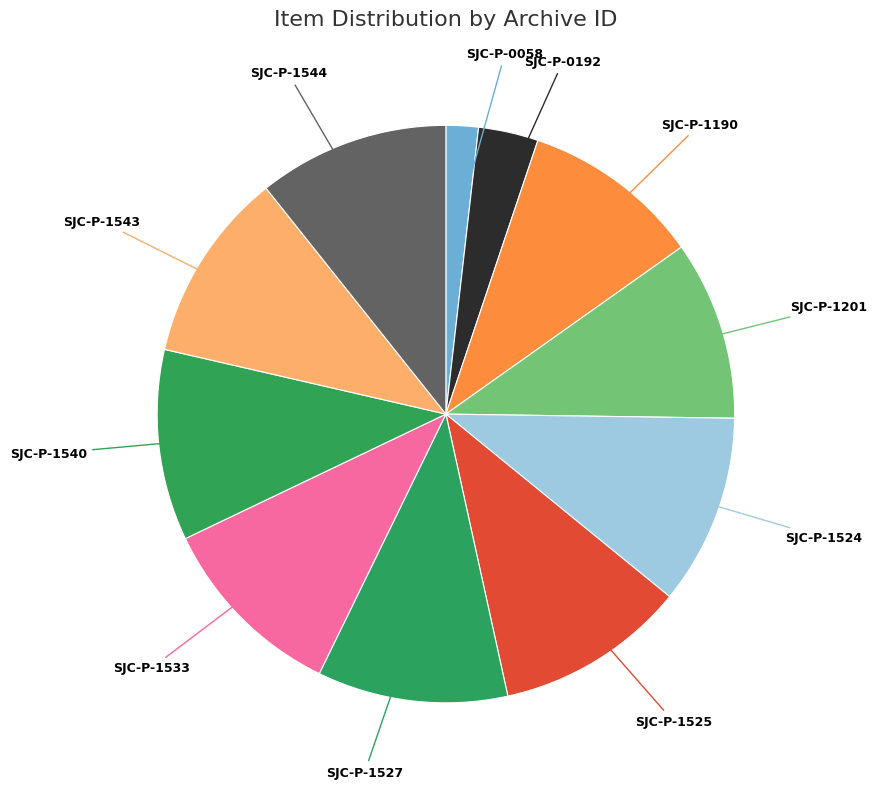

How many segments does this pie chart have?

11